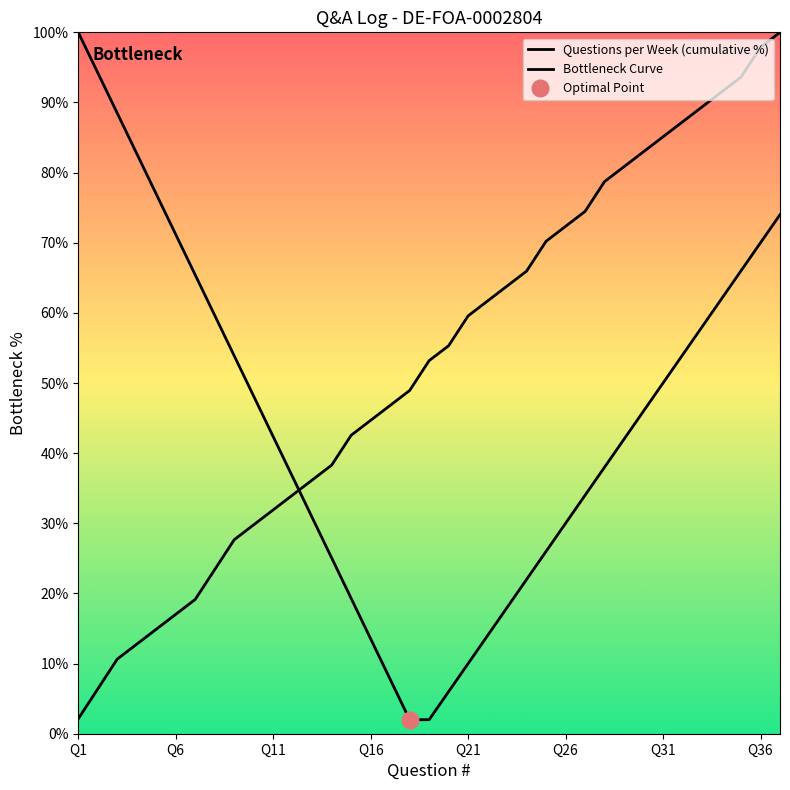

What are all the series names shown in the legend?

Questions per Week (cumulative %), Bottleneck Curve